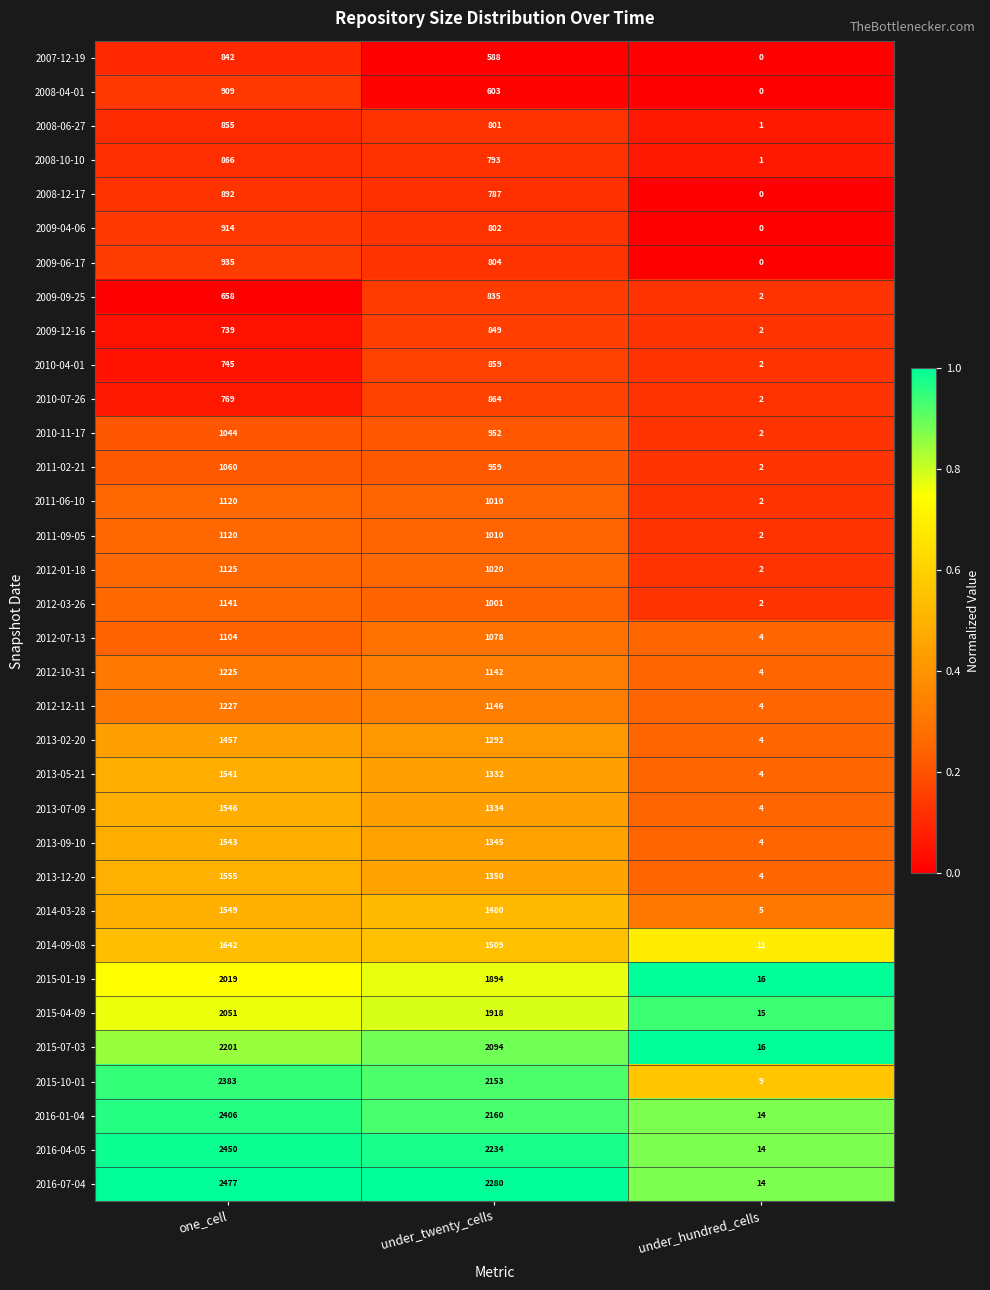

At which label is 2010-07-26 closest to 433?

one_cell